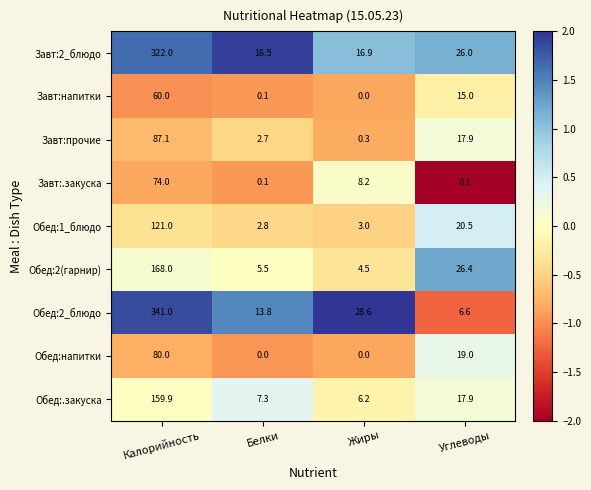

What is the maximum value shown in the chart?

341.0